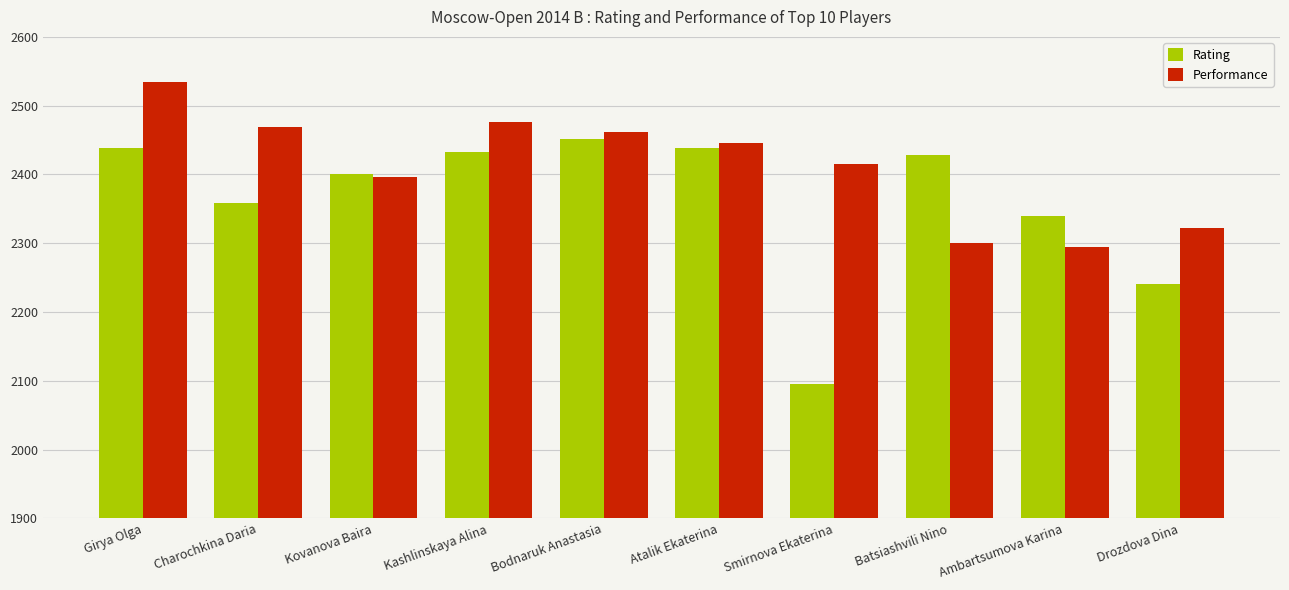

Which series has the largest range (max minus min)?

Rating